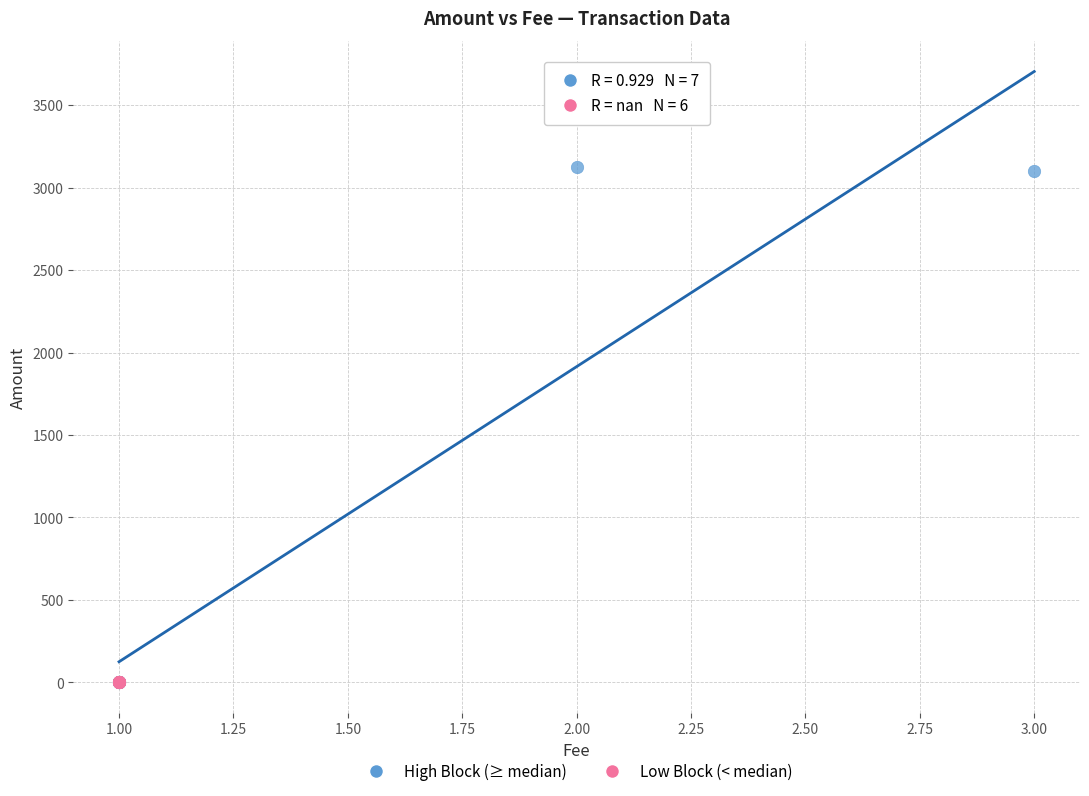

Which series has the widest spread of Y values?

High Block (≥ median)